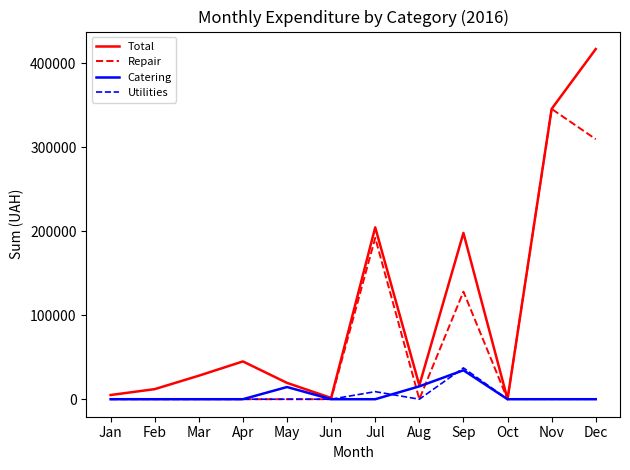

Which series has the largest total across all categories?

Total